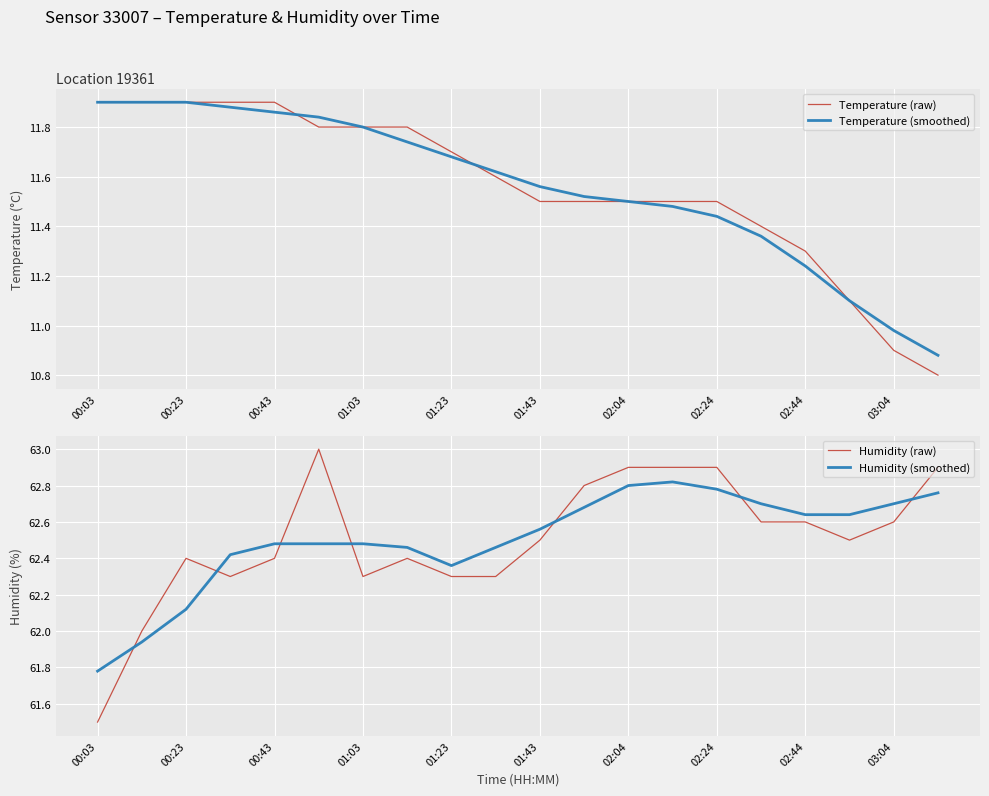

True or false: Temperature (raw) has a value of 18.8 at 01:23.

False